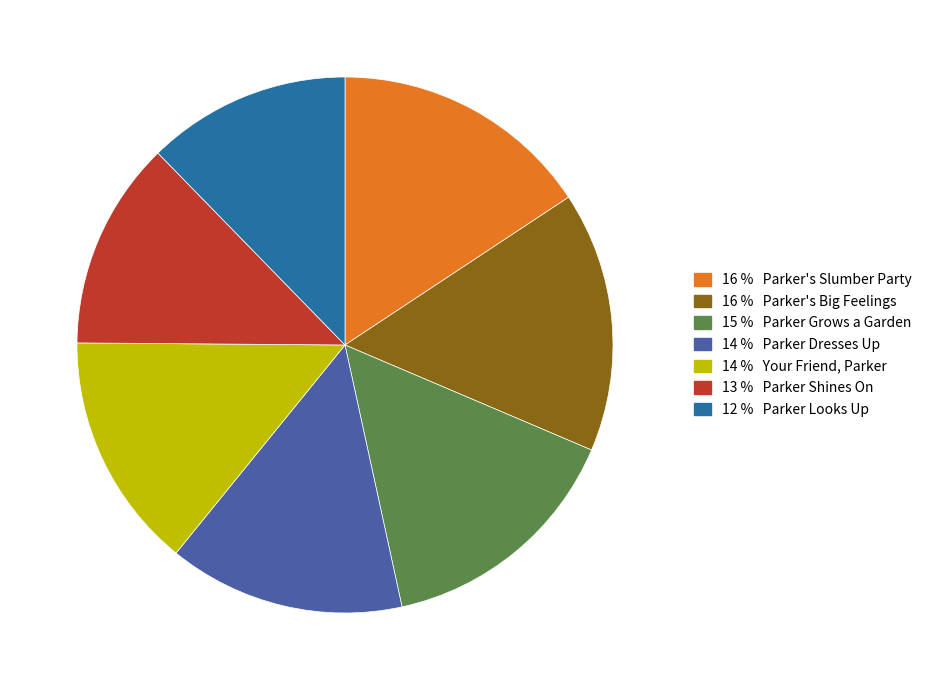

Is there any slice that represents more than half of the pie?

No